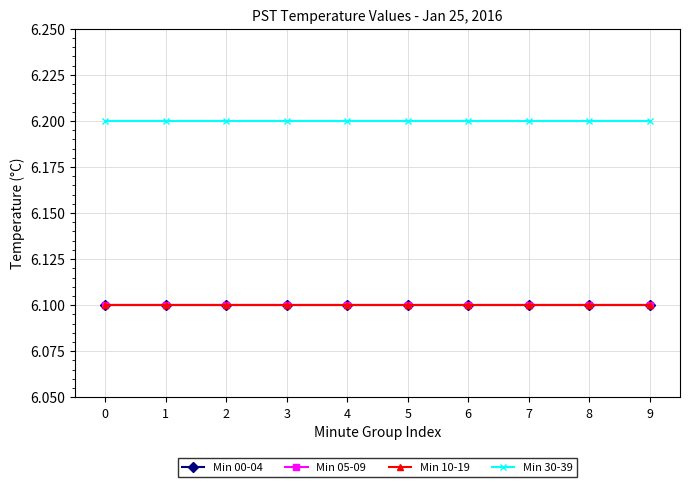

True or false: Min 05-09 and Min 10-19 cross at least once.

False